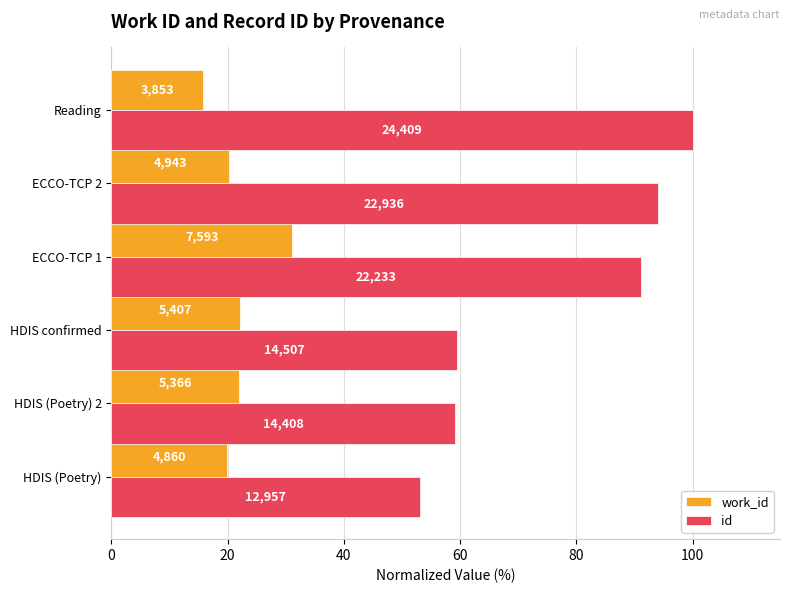

Reading left to right, transcribe all the data shown in this chart.

work_id: 19.9	22.0	22.2	31.1	20.3	15.8
id: 53.1	59.0	59.4	91.1	94.0	100.0